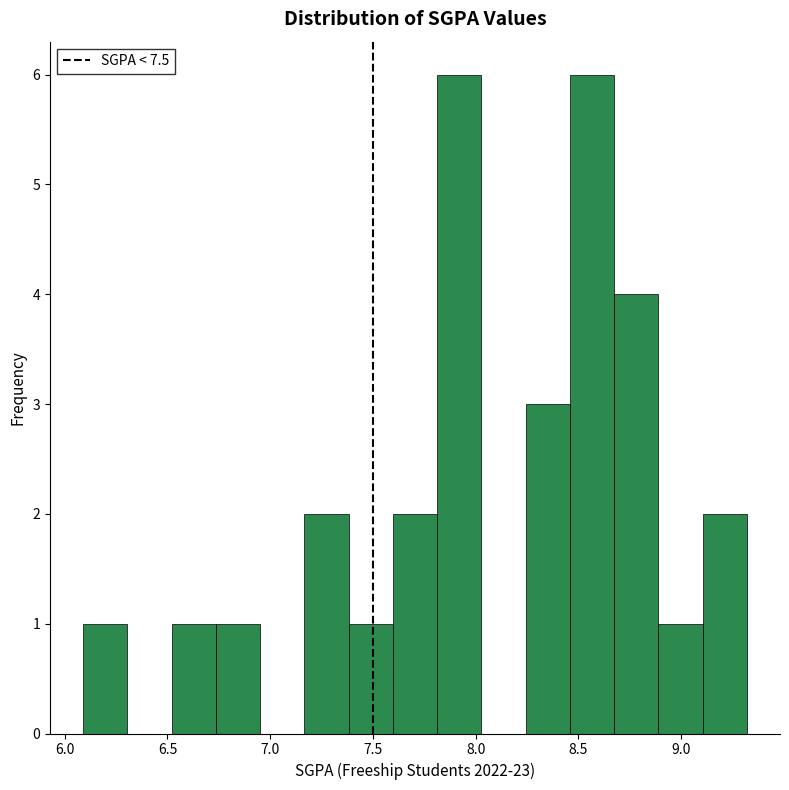

What is the height of the bar covering 6.75 to 6.95 on the x-axis? Neither the bar edges nor the heights are printed on the chart, so give them approximately, as read against the axes.

1